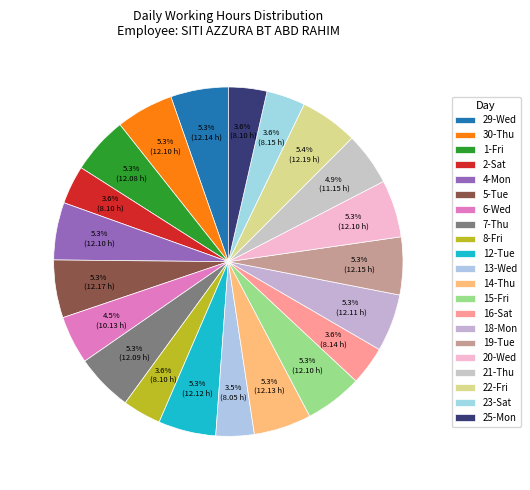

To the nearest percent, what percentage of the pie is 5-Tue?

5%